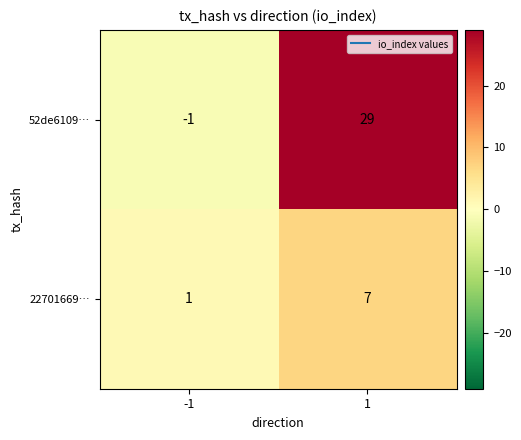

True or false: 52de6109… has a value of -1 at -1.

True